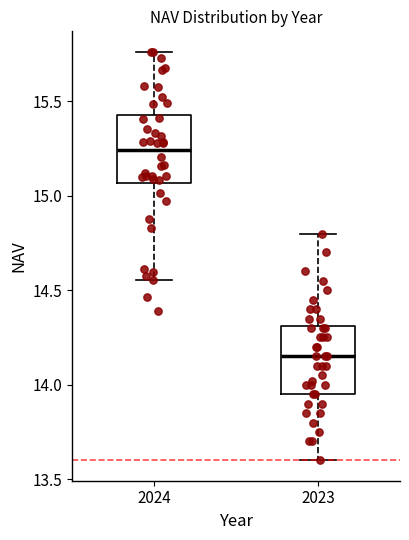

Which box has the highest median line?

2024